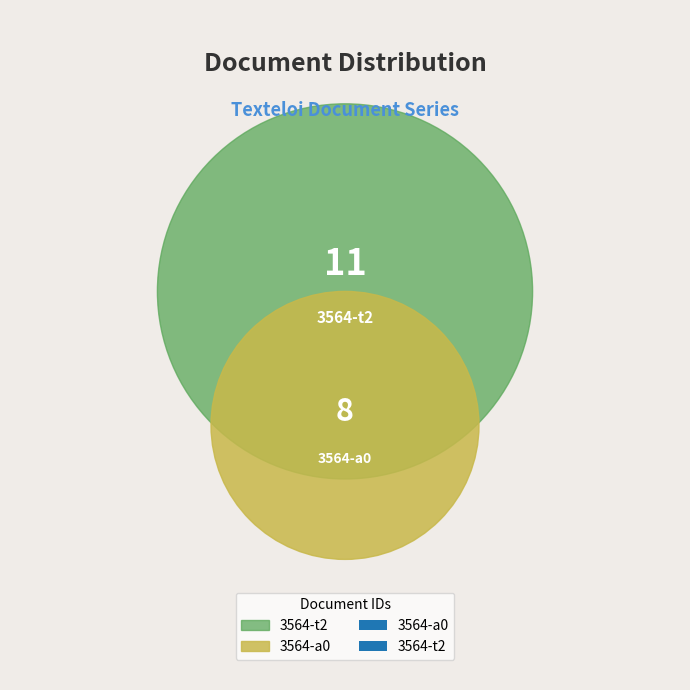

To the nearest percent, what is the difference between the largest and smallest slice percentages?

16%